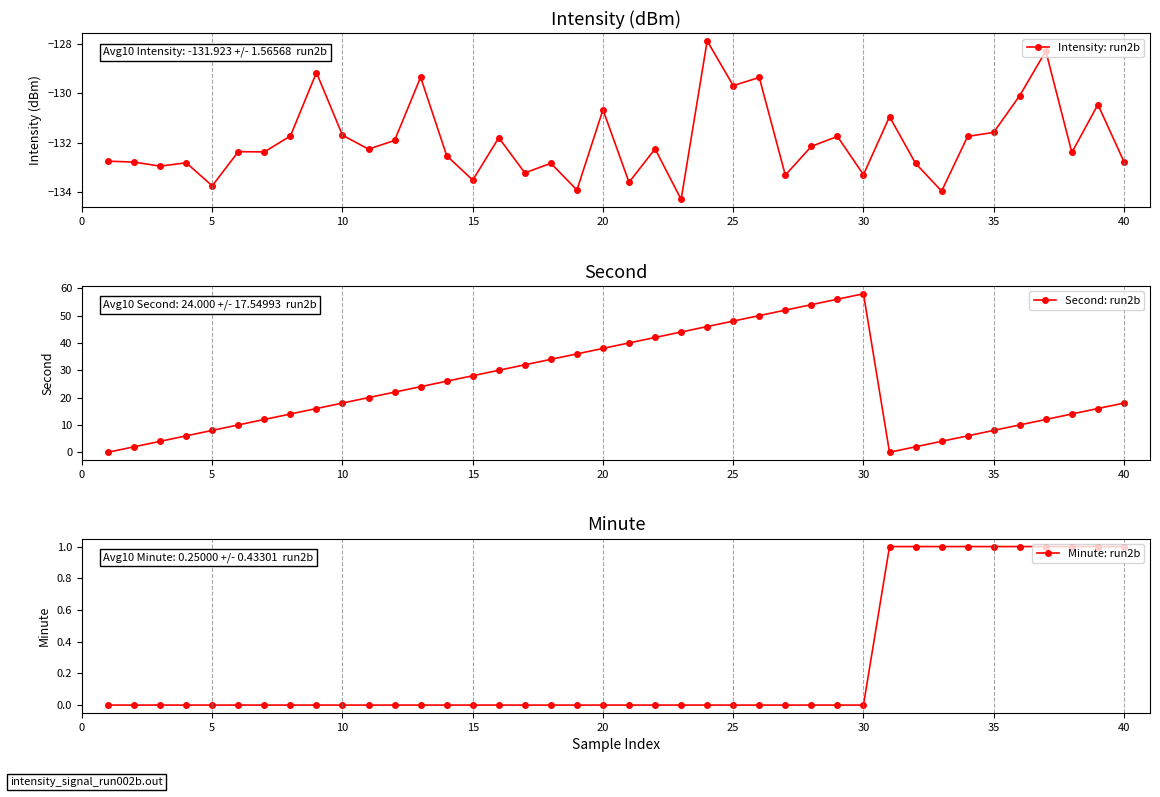

Reading right to left, extract all data points from this chart.

Intensity: run2b: -132.8	-130.5	-132.4	-128.3	-130.1	-131.6	-131.7	-134.0	-132.8	-130.9	-133.3	-131.7	-132.1	-133.3	-129.4	-129.7	-127.9	-134.3	-132.2	-133.6	-130.7	-133.9	-132.8	-133.2	-131.8	-133.5	-132.5	-129.4	-131.9	-132.3	-131.7	-129.2	-131.7	-132.4	-132.4	-133.7	-132.8	-132.9	-132.8	-132.7
Second: run2b: 18.0	16.0	14.0	12.0	10.0	8.0	6.0	4.0	2.0	0.0	58.0	56.0	54.0	52.0	50.0	48.0	46.0	44.0	42.0	40.0	38.0	36.0	34.0	32.0	30.0	28.0	26.0	24.0	22.0	20.0	18.0	16.0	14.0	12.0	10.0	8.0	6.0	4.0	2.0	0.0
Minute: run2b: 1.0	1.0	1.0	1.0	1.0	1.0	1.0	1.0	1.0	1.0	0.0	0.0	0.0	0.0	0.0	0.0	0.0	0.0	0.0	0.0	0.0	0.0	0.0	0.0	0.0	0.0	0.0	0.0	0.0	0.0	0.0	0.0	0.0	0.0	0.0	0.0	0.0	0.0	0.0	0.0